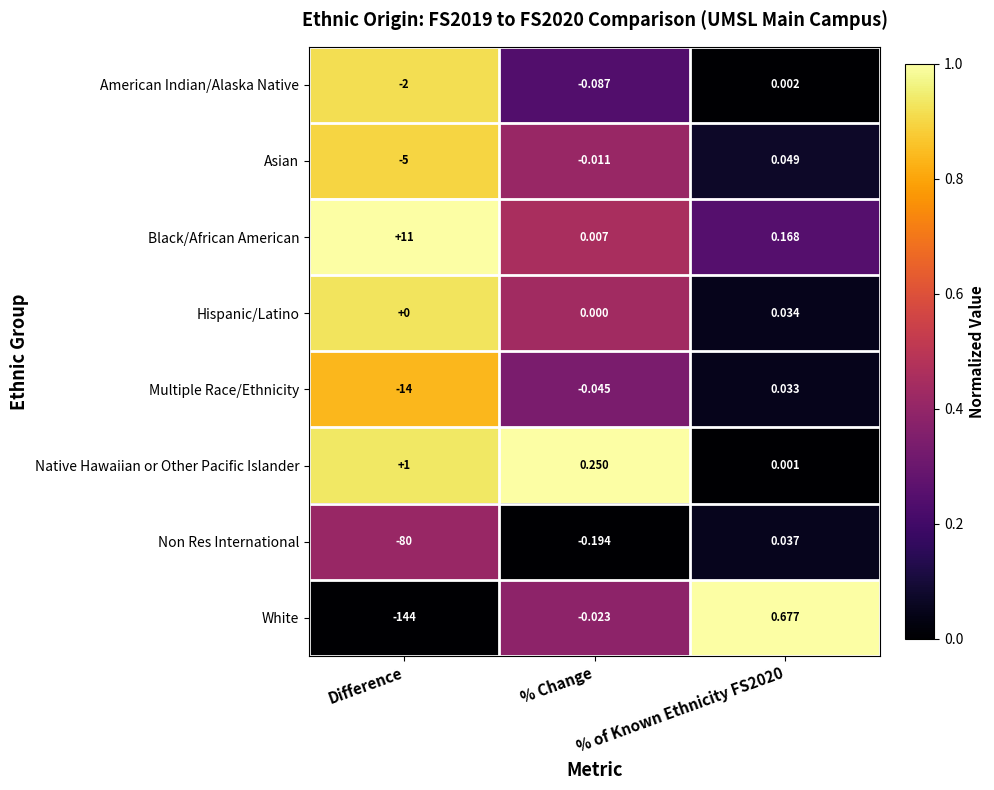

Which series has the largest total across all categories?

Black/African American